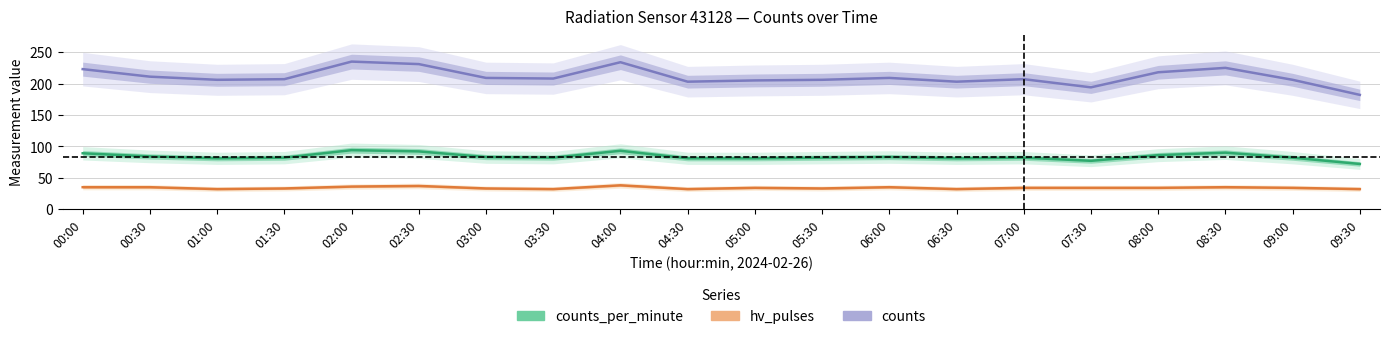

Reading left to right, list all the values displayed in this chart.

counts_per_minute: 89	84	81	82	94	92	83	82	93	81	81	82	83	81	82	77	86	90	82	72
hv_pulses: 35	35	32	33	36	37	33	32	38	32	34	33	35	32	34	34	34	35	34	32
counts: 223	211	206	207	235	231	209	208	234	203	205	206	209	203	207	194	218	225	206	182